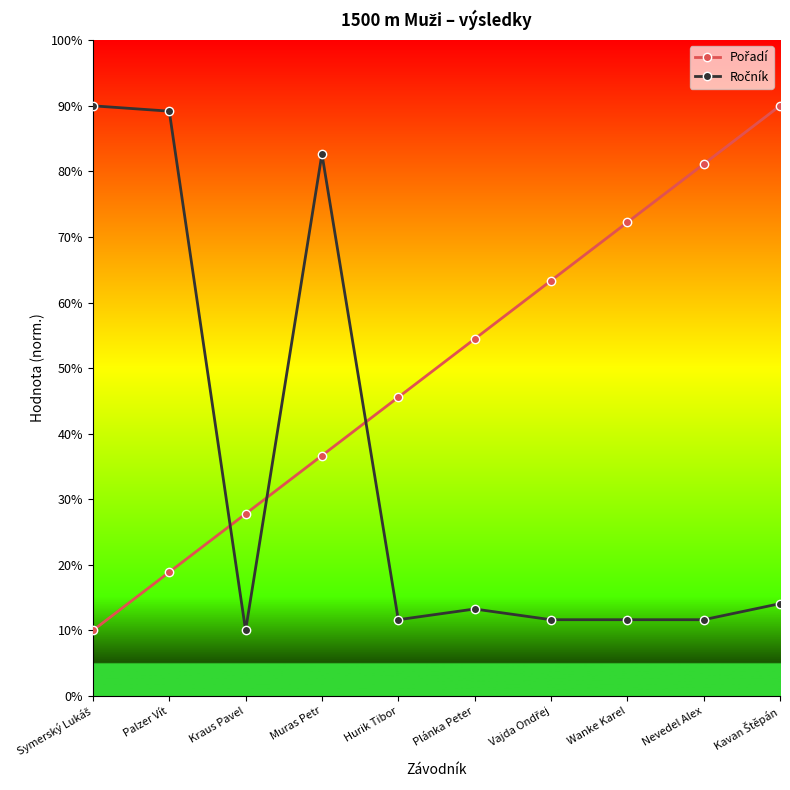

What is the spread (max minus min) of values at Wanke Karel?

60.6